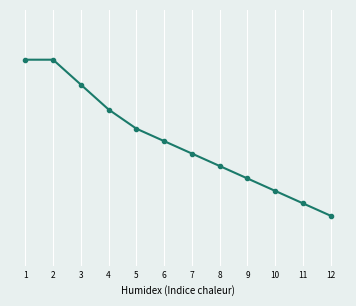

What is the smallest value displayed?

23.5